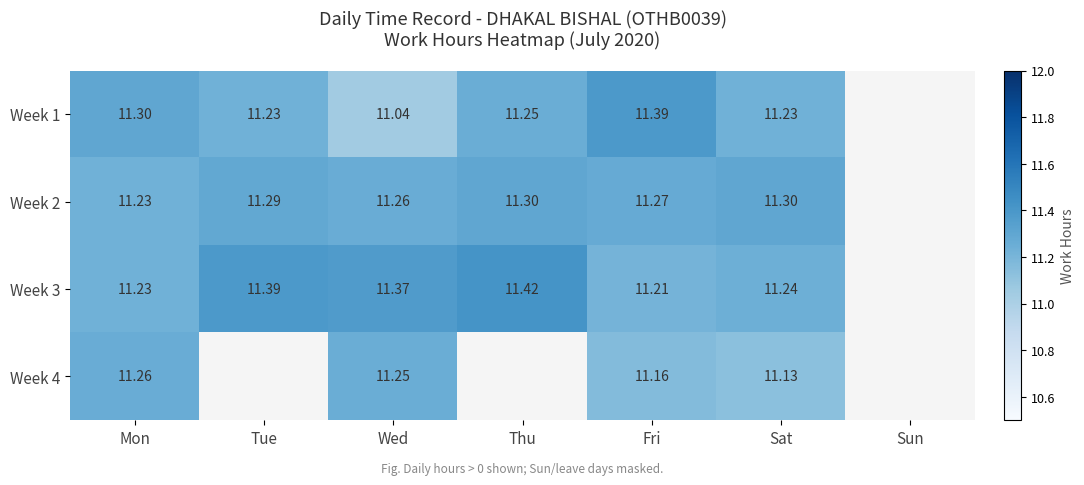

Is the value of Week 2 at Thu greater than the value of Week 3 at Thu?

No